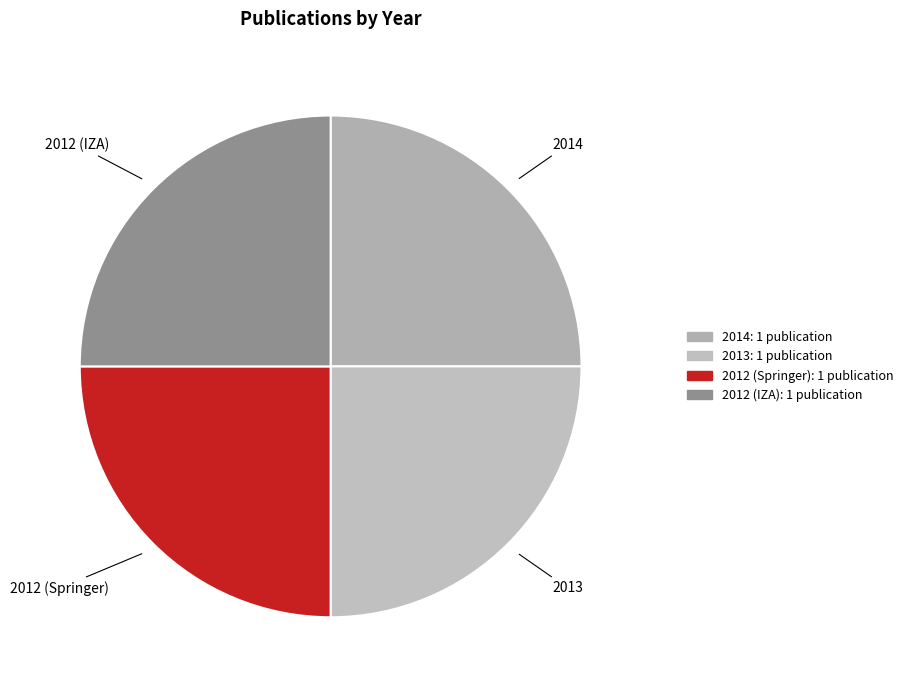

Is 2012 (Springer) the majority of the pie?

No